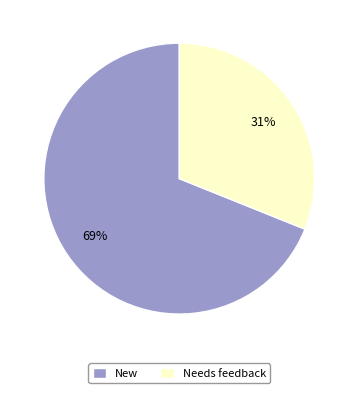

How many slices are in this pie chart?

2